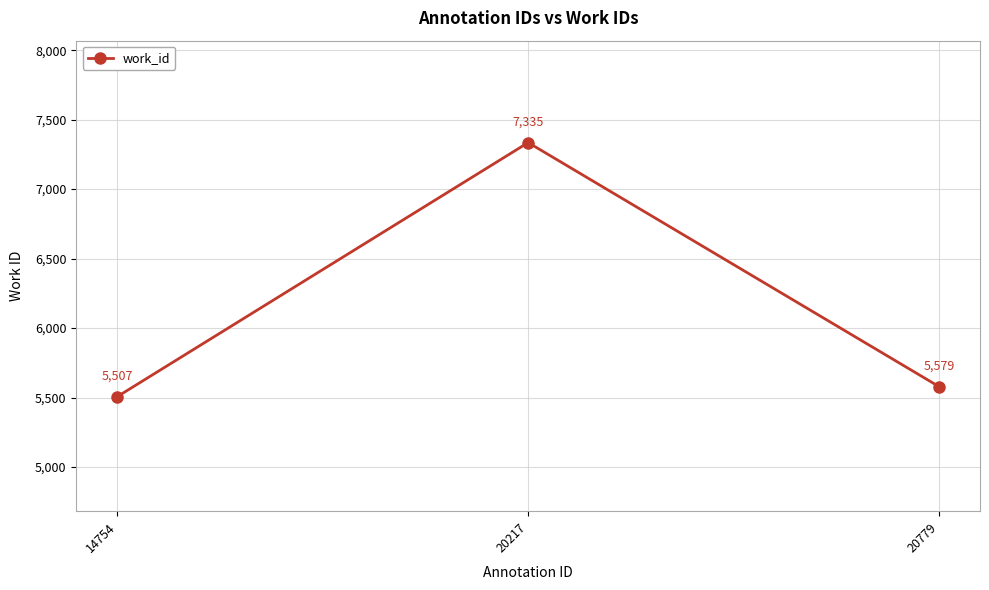

What is the change in value from 14754 to 20217?

+1828